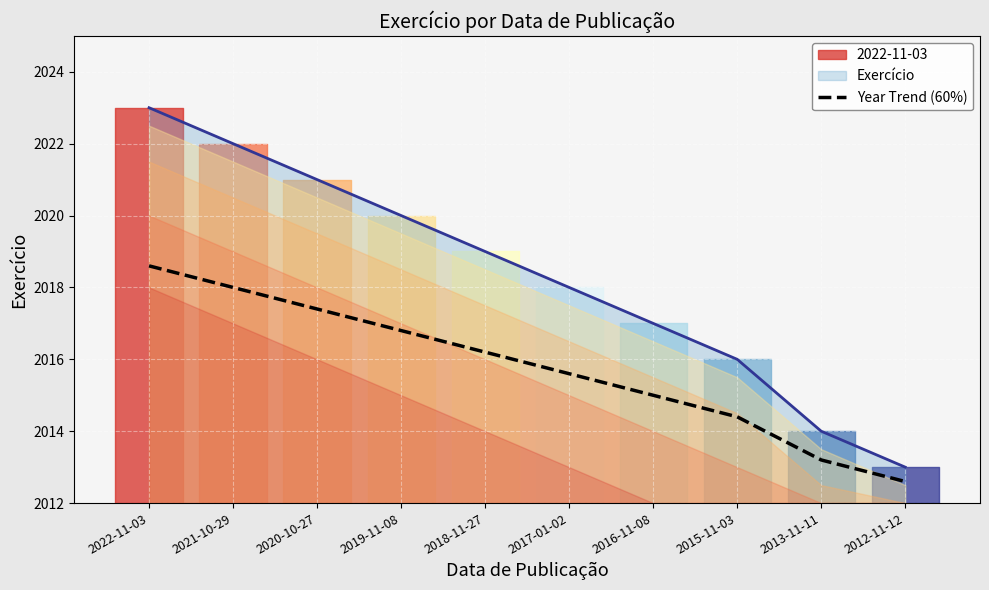

What position from the right is 2021-10-29?

9